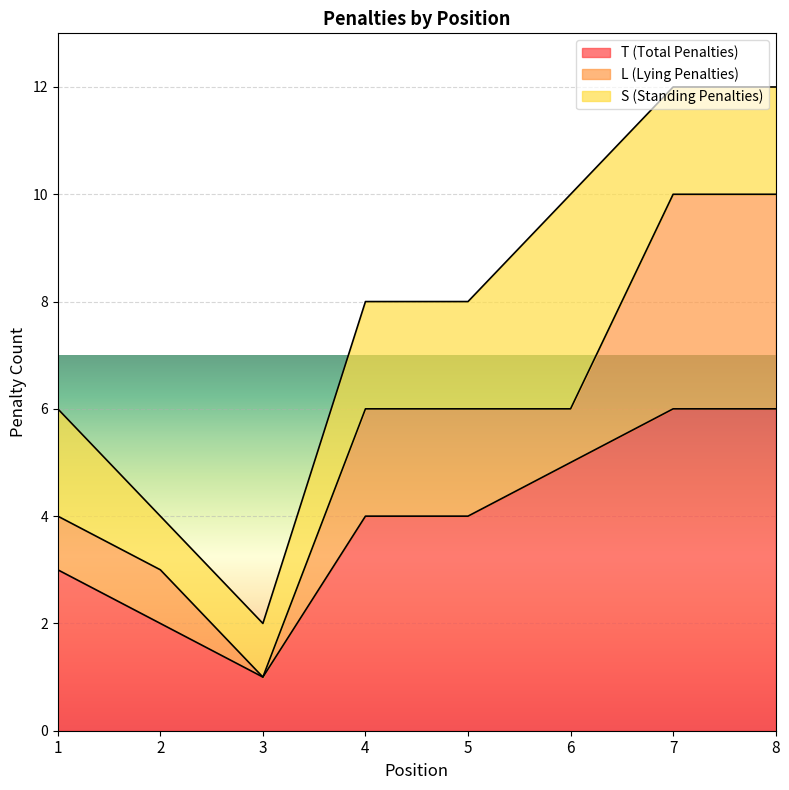

What is the sum of the T (Total Penalties) values at 1 and 3?

4